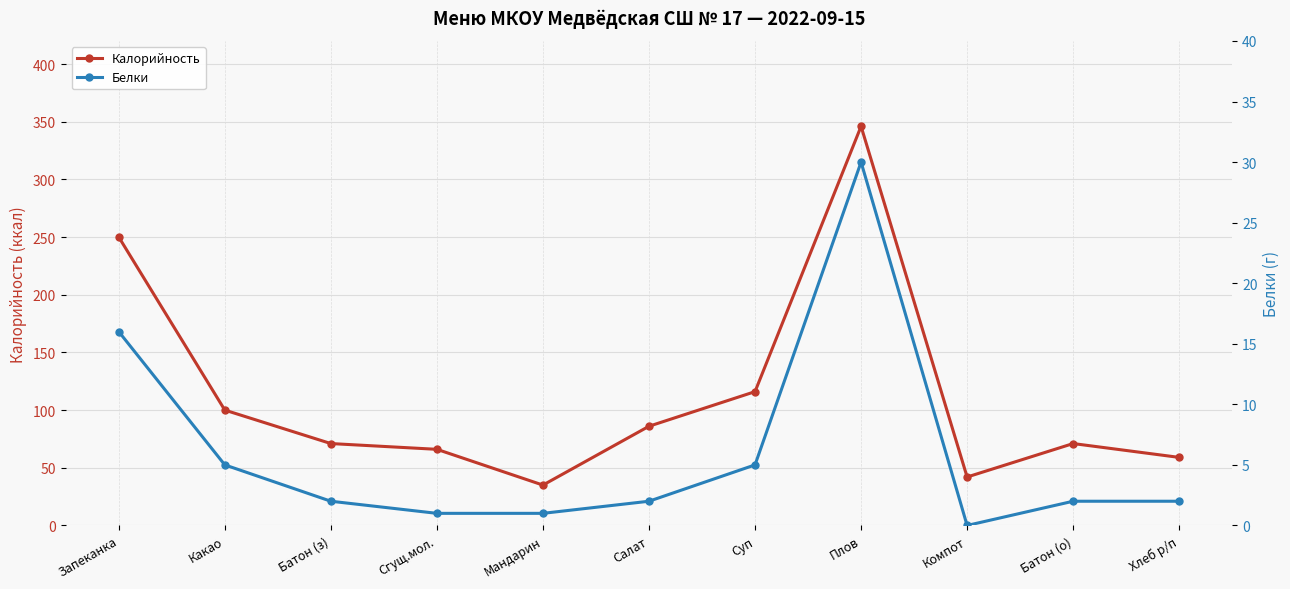

Rank the series by their average value, from lowest to highest.

Белки, Калорийность